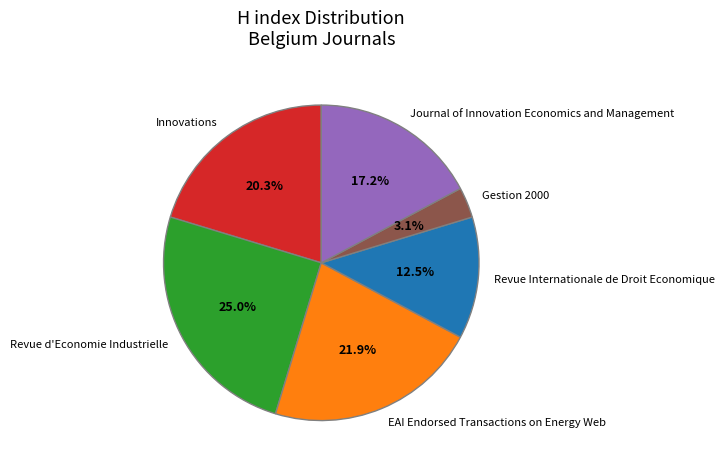

The Journal of Innovation Economics and Management slice represents 26% of the pie. True or false?

False